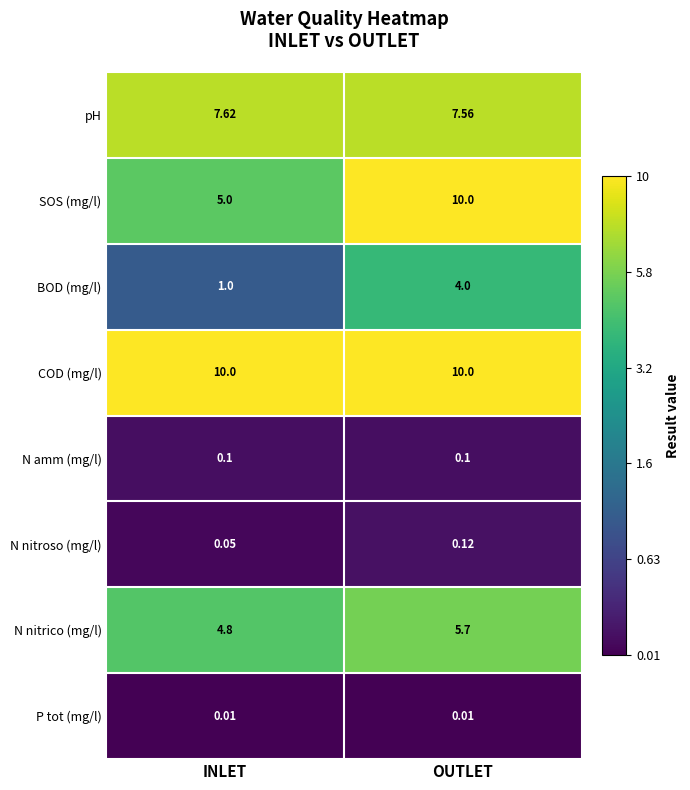

At INLET, list the series in order from smallest to largest.

P tot (mg/l), N nitroso (mg/l), N amm (mg/l), BOD (mg/l), N nitrico (mg/l), SOS (mg/l), pH, COD (mg/l)